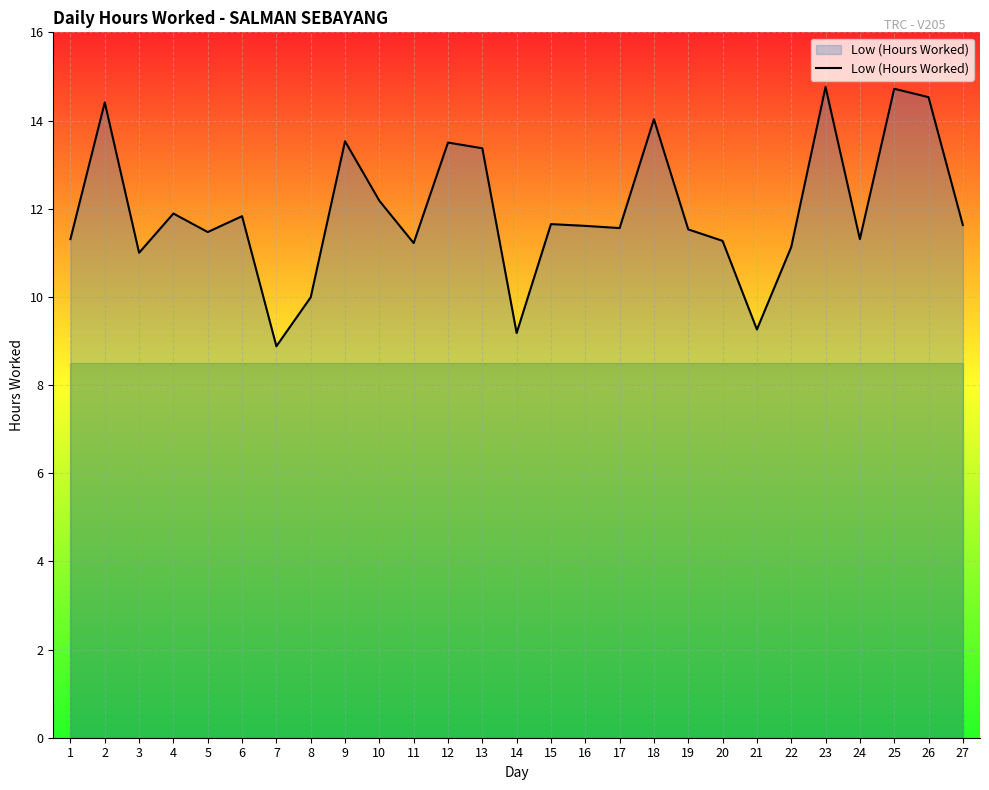

True or false: the data shows 24.0 at 18.

False